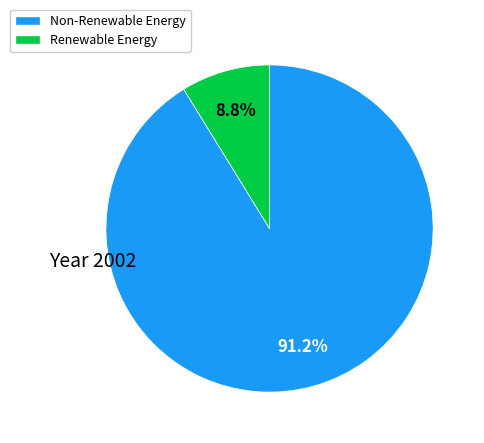

Count the number of slices in the pie.

2